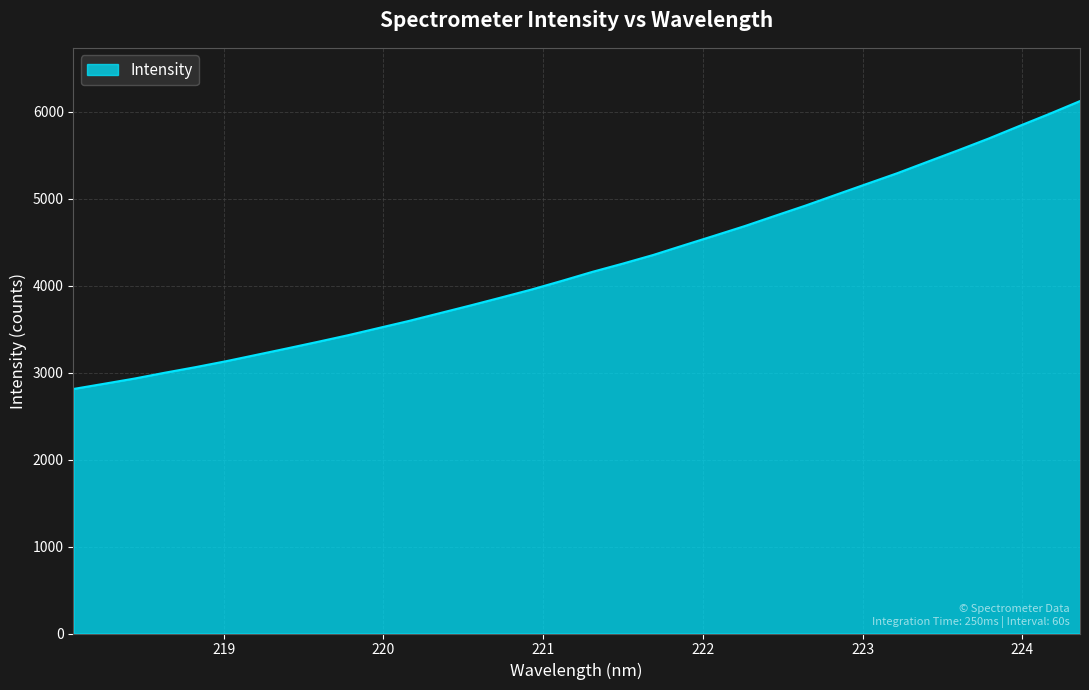

What is the maximum value shown in the chart?

6121.4